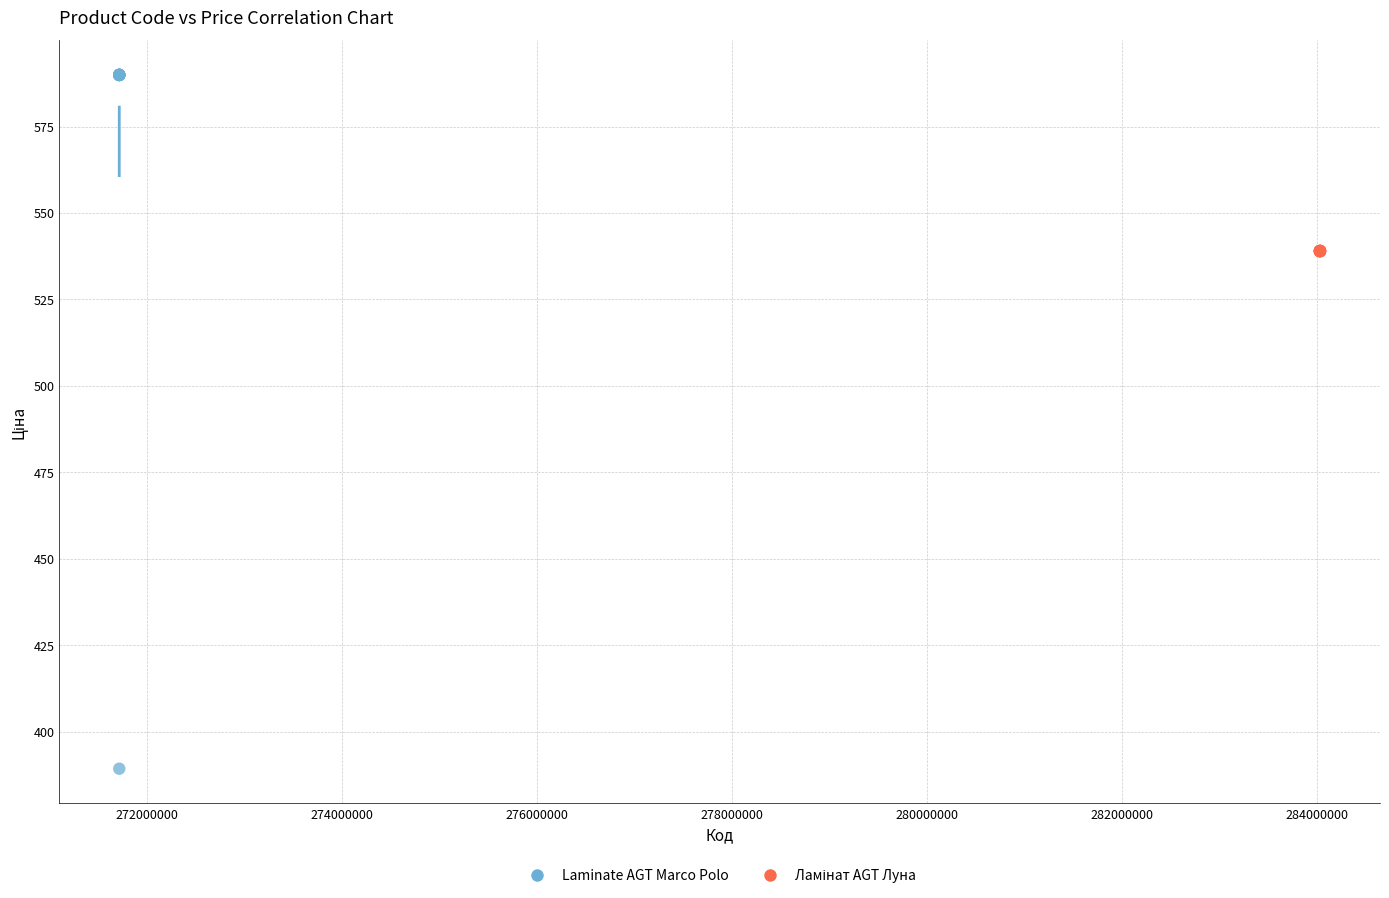

Which series contains the lowest Y value?

Laminate AGT Marco Polo